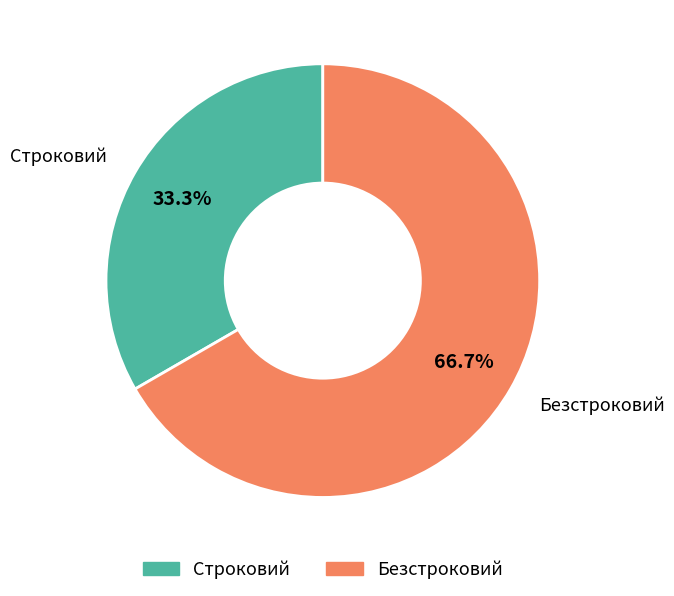

Rank the categories by value from lowest to highest.

Строковий, Безстроковий